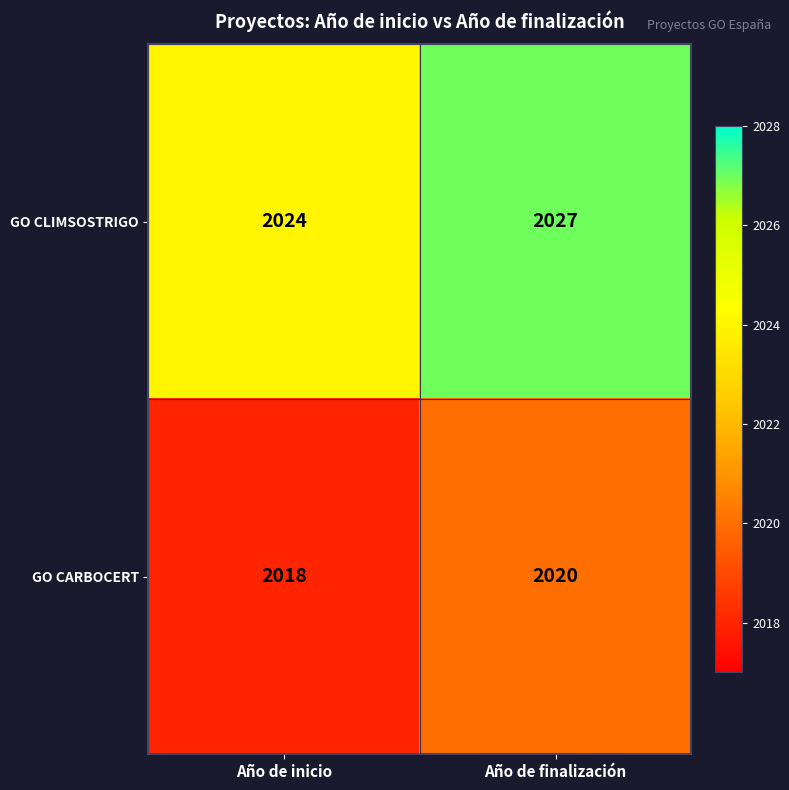

How many distinct data groups are displayed?

2